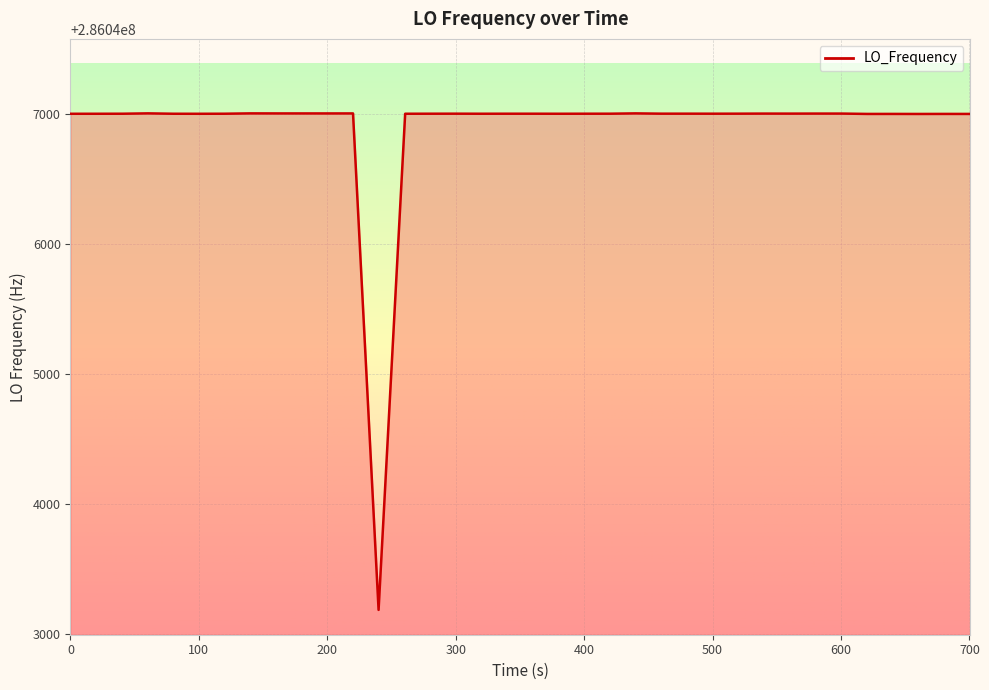

What is the difference between the maximum and minimum values?

3815.0